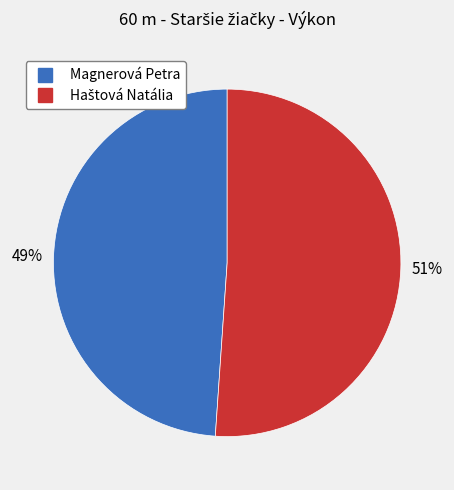

How many slices are in this pie chart?

2